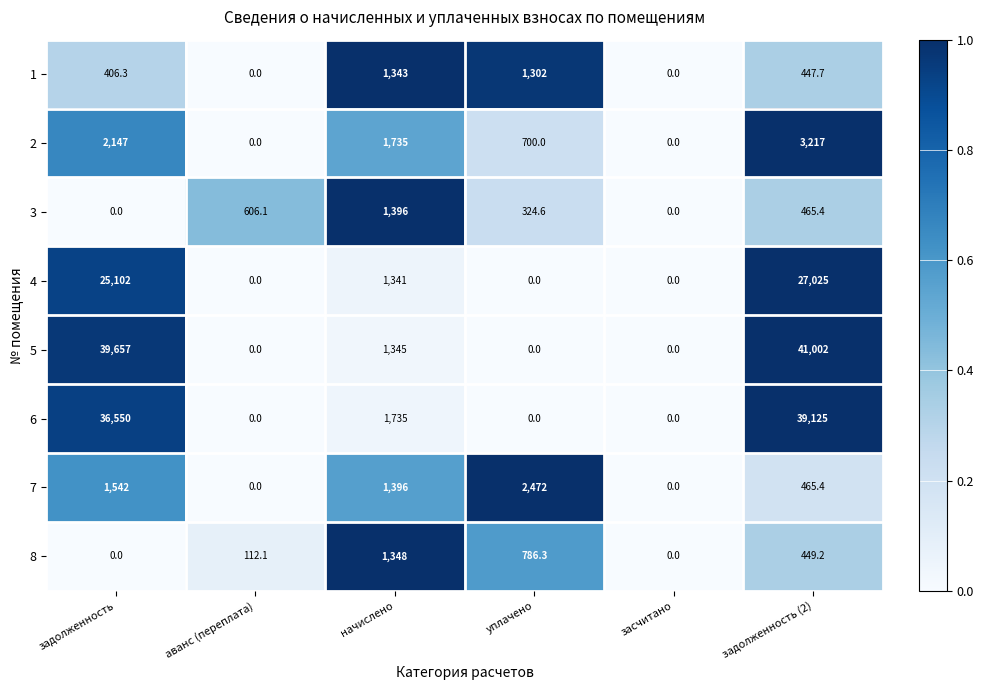

Rank the series by their maximum value, from lowest to highest.

1, 8, 3, 7, 2, 4, 6, 5